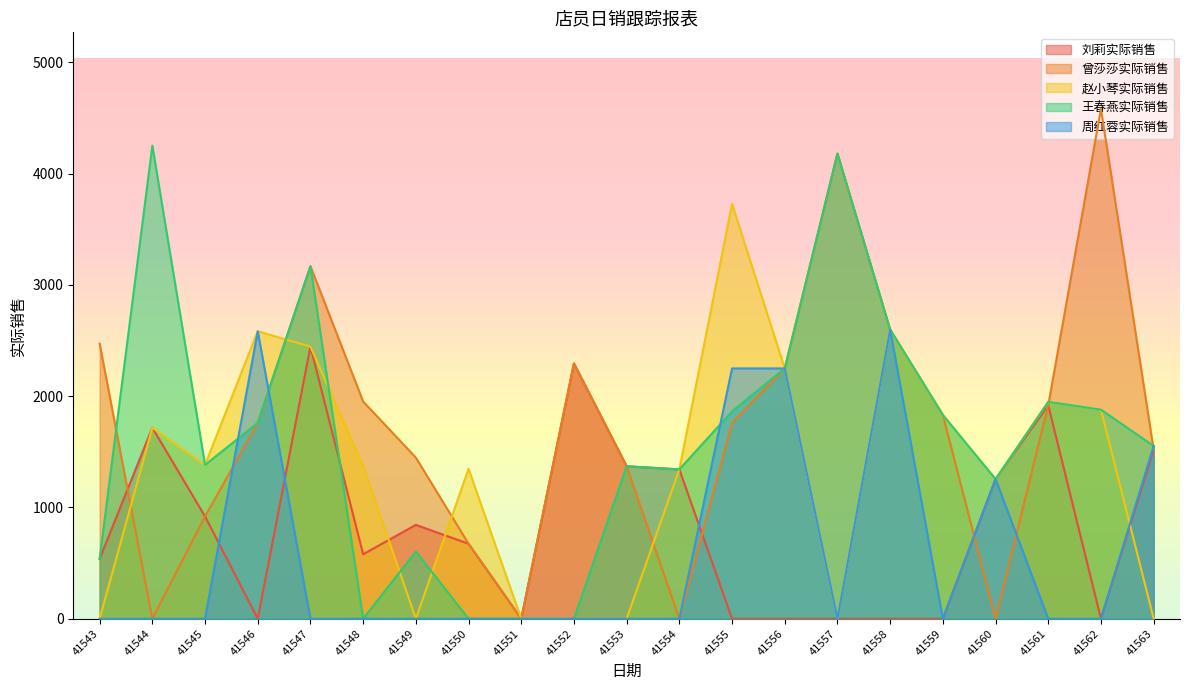

Count the number of categories in the chart.

21